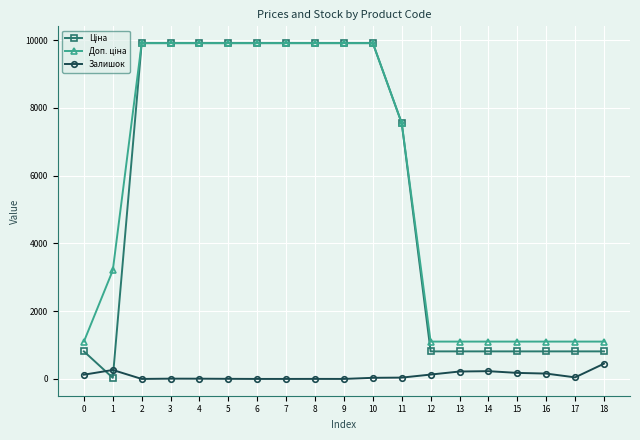

How many data points in Залишок are less than 39?

9